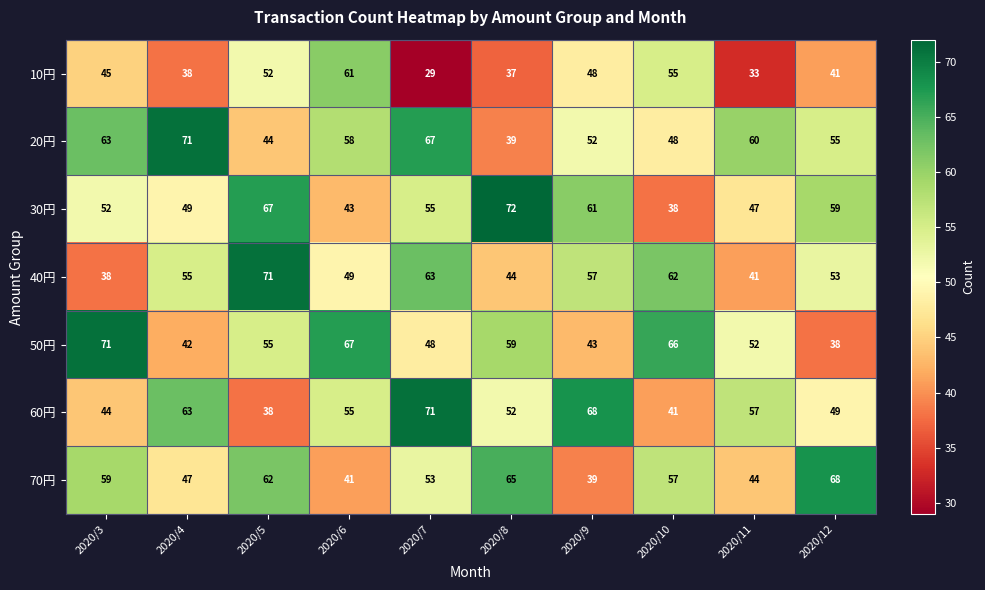

Count the number of categories in the chart.

10